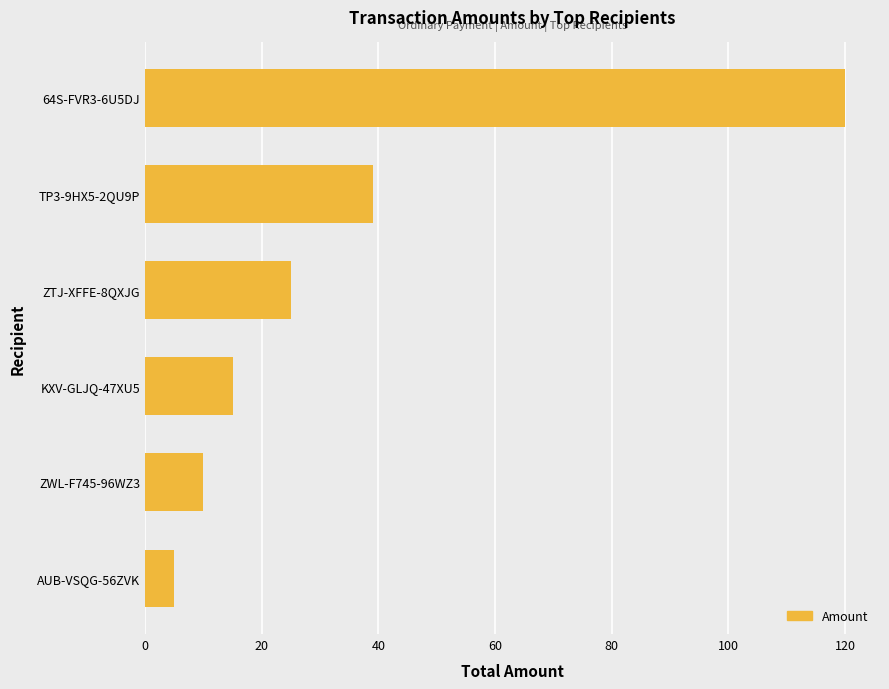

Rank the categories by value from highest to lowest.

64S-FVR3-6U5DJ, TP3-9HX5-2QU9P, ZTJ-XFFE-8QXJG, KXV-GLJQ-47XU5, ZWL-F745-96WZ3, AUB-VSQG-56ZVK